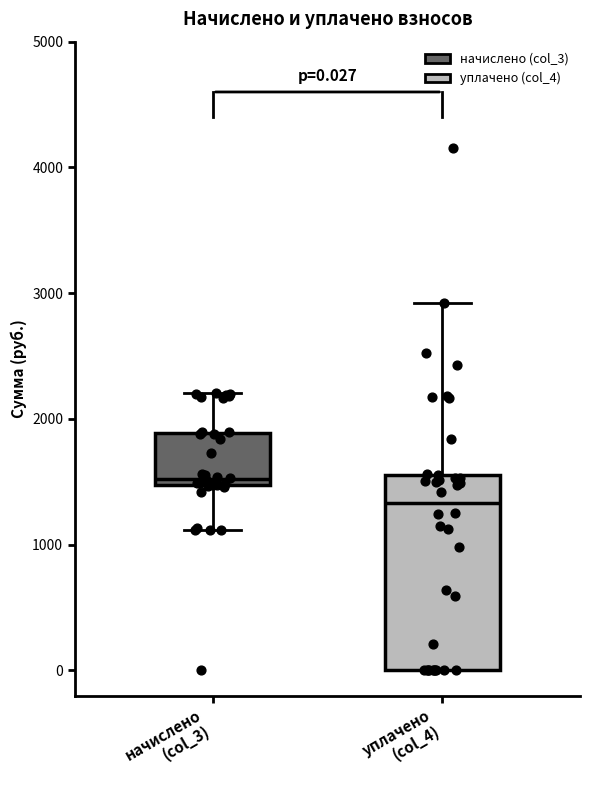

Which box's median line is the highest?

начислено (col_3)